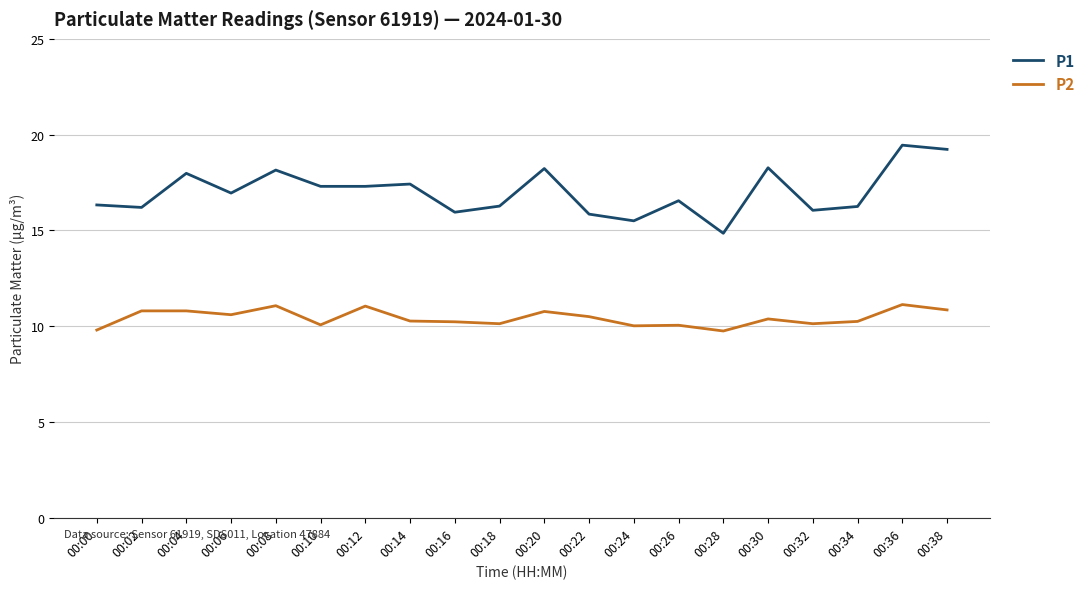

At which label does P2 first exceed 10?

00:02